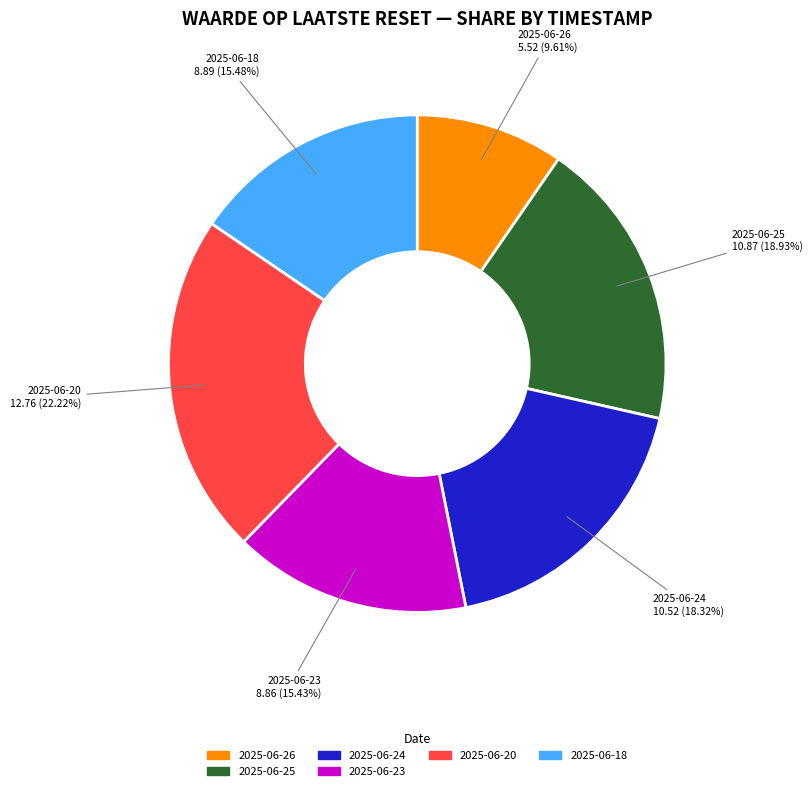

To the nearest percent, what is the difference between the largest and smallest slice percentages?

13%